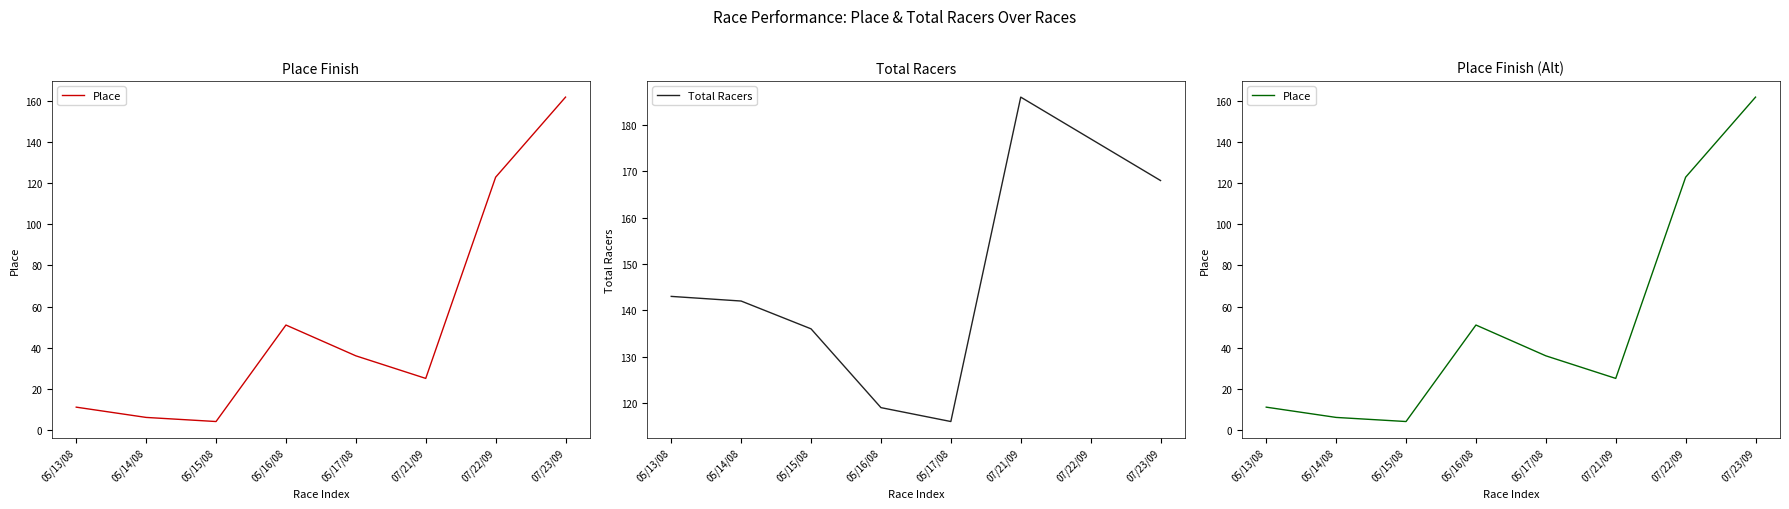

How many data points in Place are above 36?

3